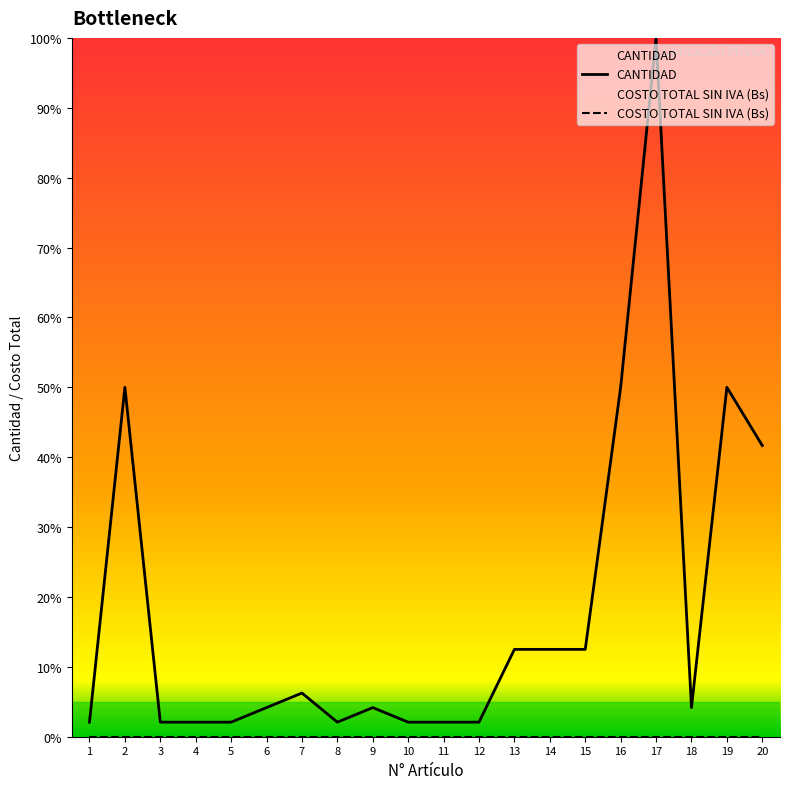

What is the highest value of the CANTIDAD series?

100.0